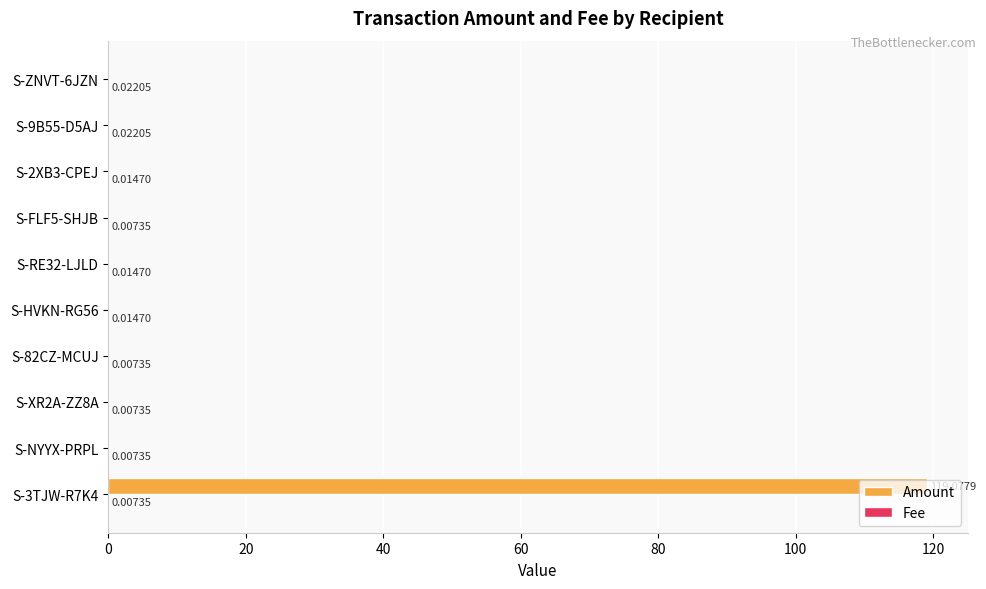

Between S-3TJW-R7K4 and S-XR2A-ZZ8A, which series saw the biggest shift?

Amount